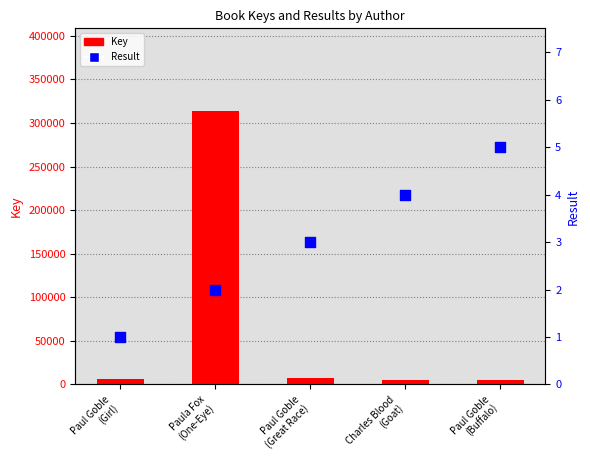

Which series has the largest total across all categories?

Key